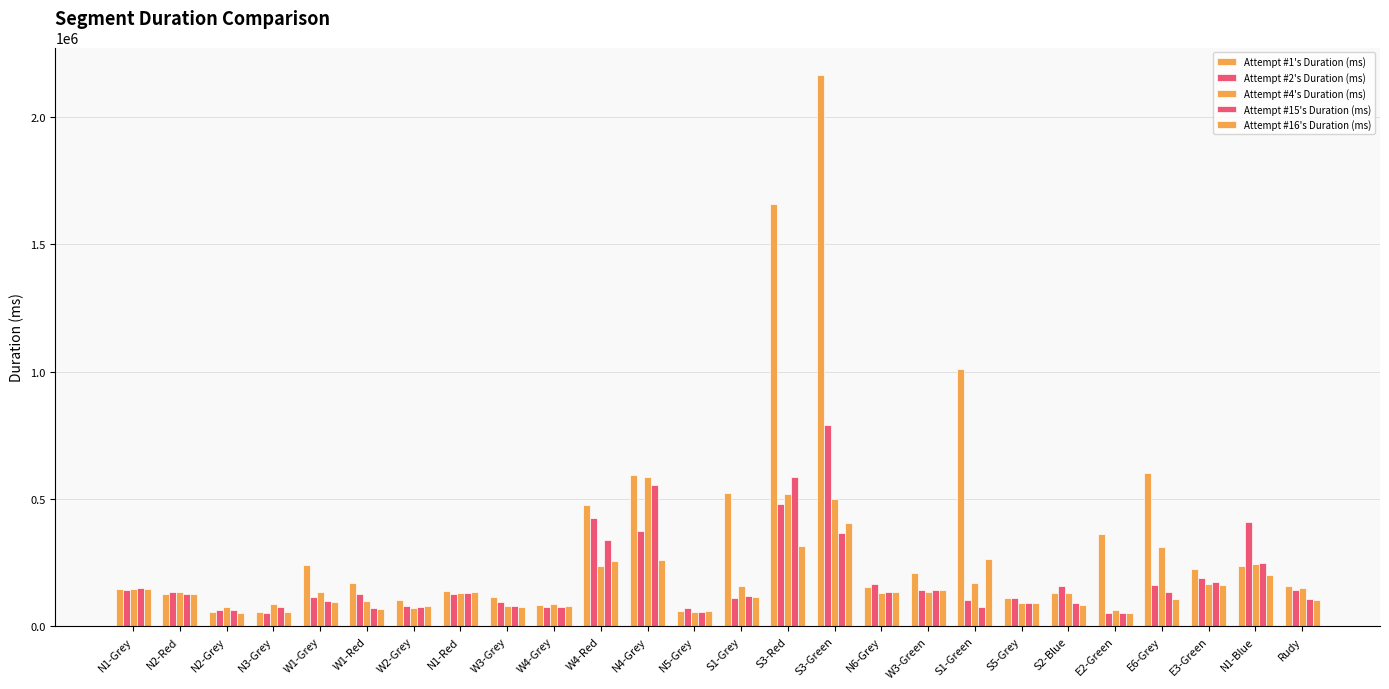

What is the total value across all series at E6-Grey?

1318355